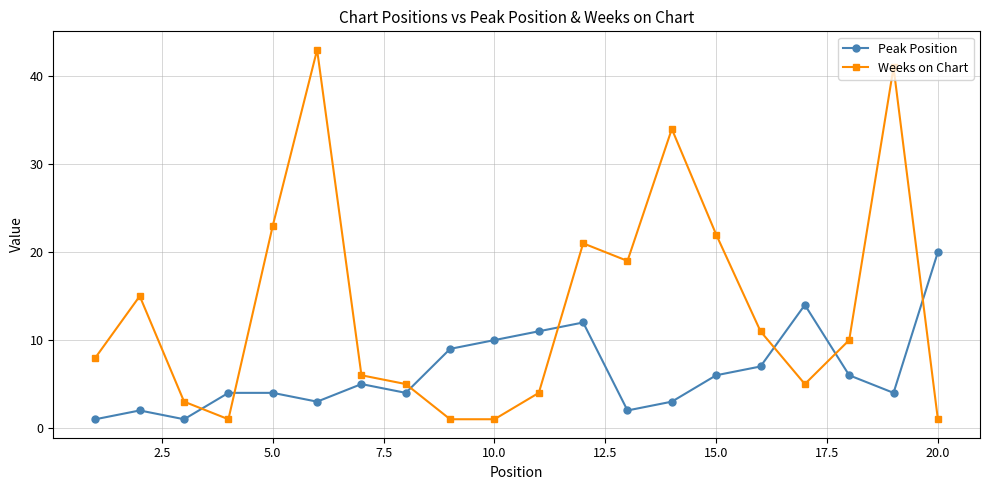

What is the difference between the maximum and minimum values in the Peak Position series?

19